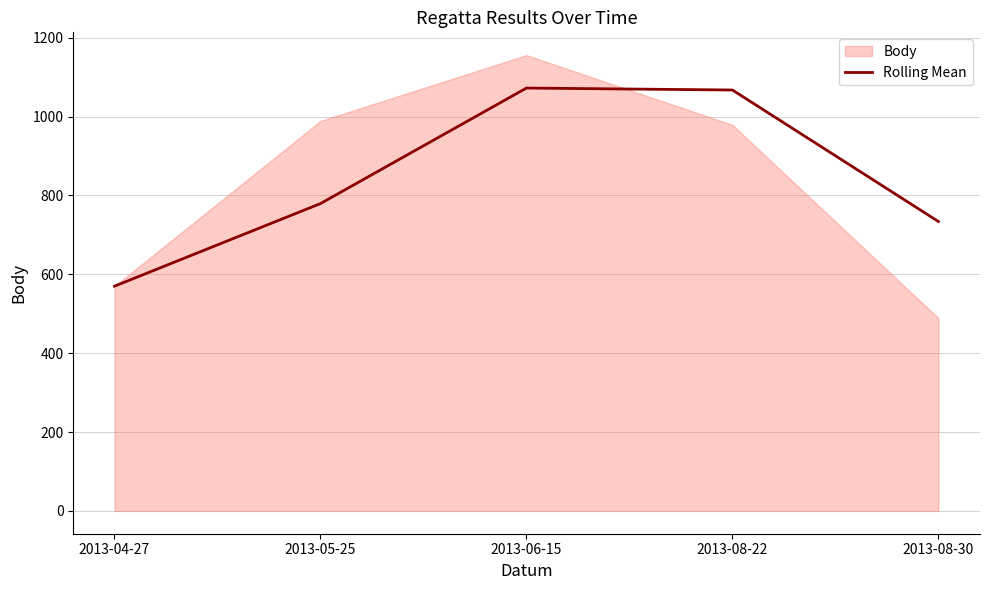

What is the sum of the values at 2013-08-30 and 2013-08-22?

1801.5